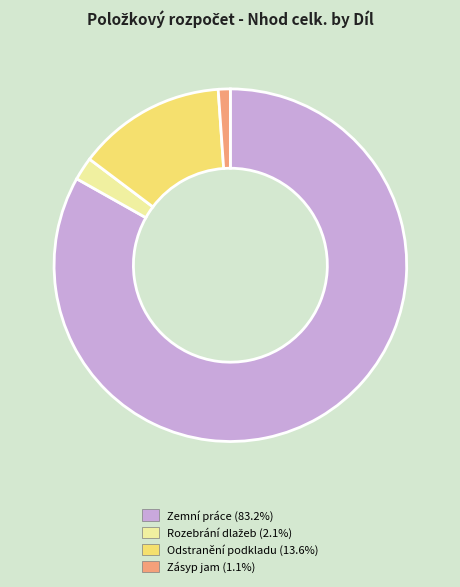

Is the sum of Odstranění podkladu and Zásyp jam greater than half?

No